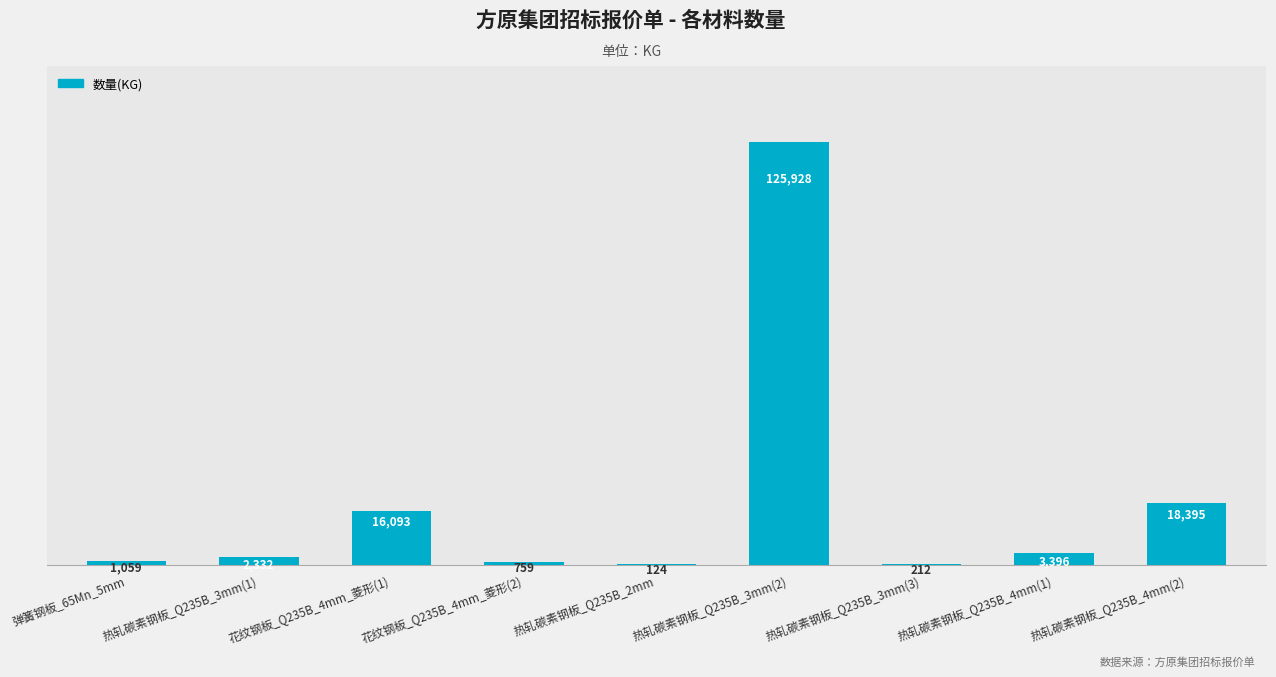

What is the maximum value shown in the chart?

125928